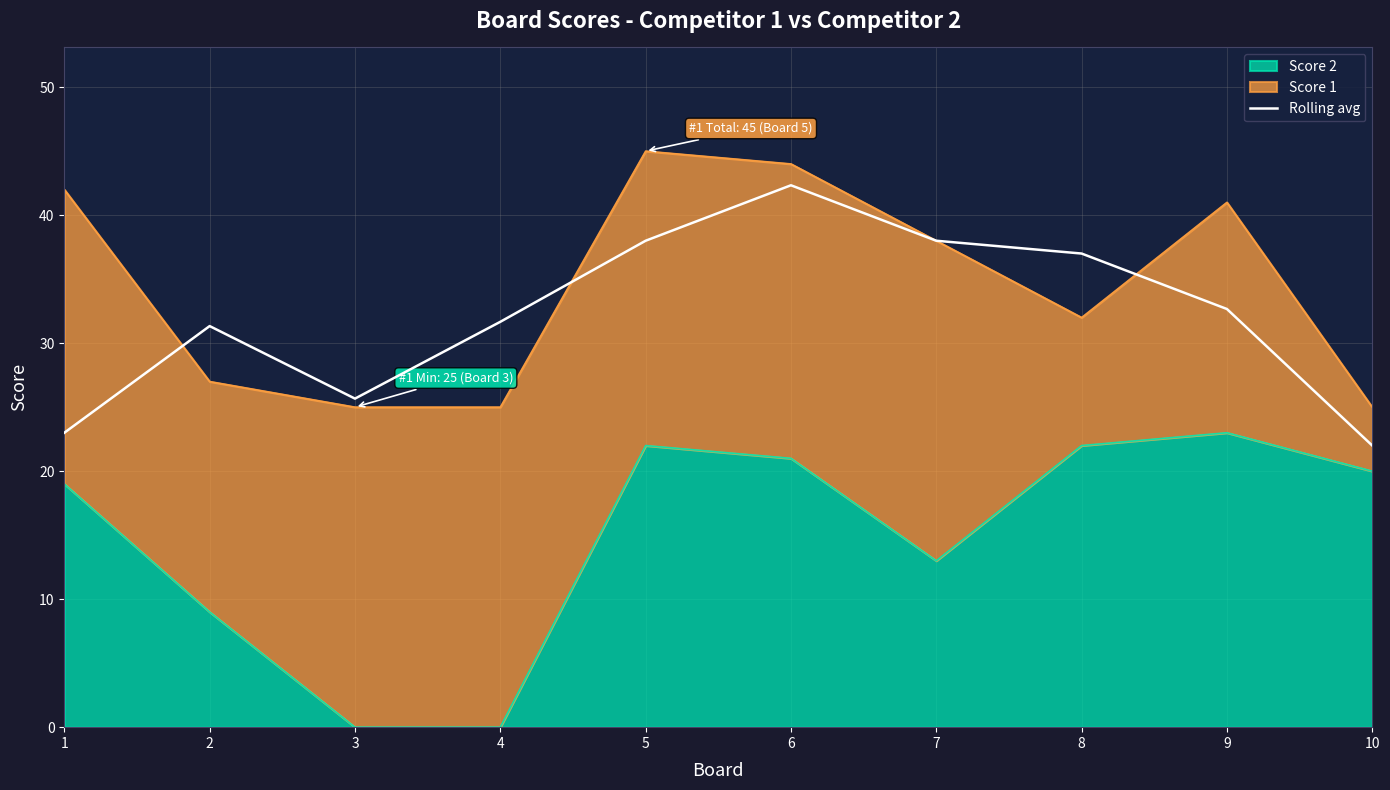

Where is the data nearest to the value 32?

4